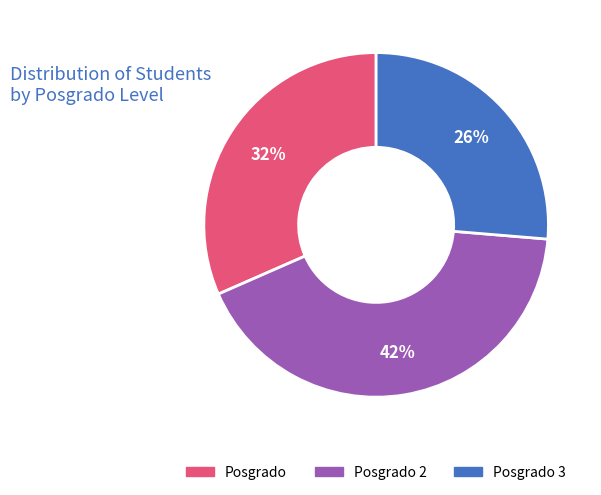

Count the number of slices in the pie.

3